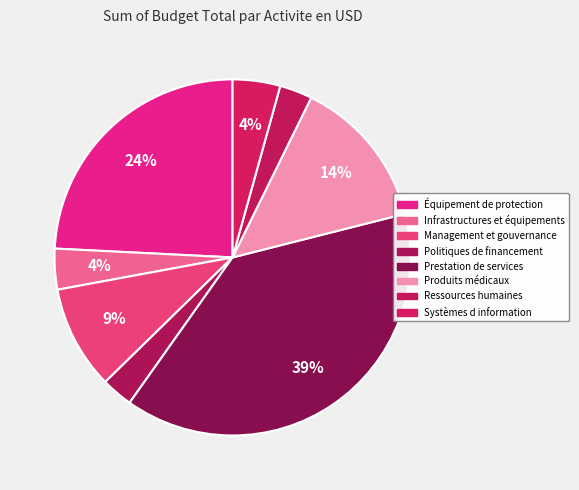

To the nearest percent, what is the average slice percentage?

12%